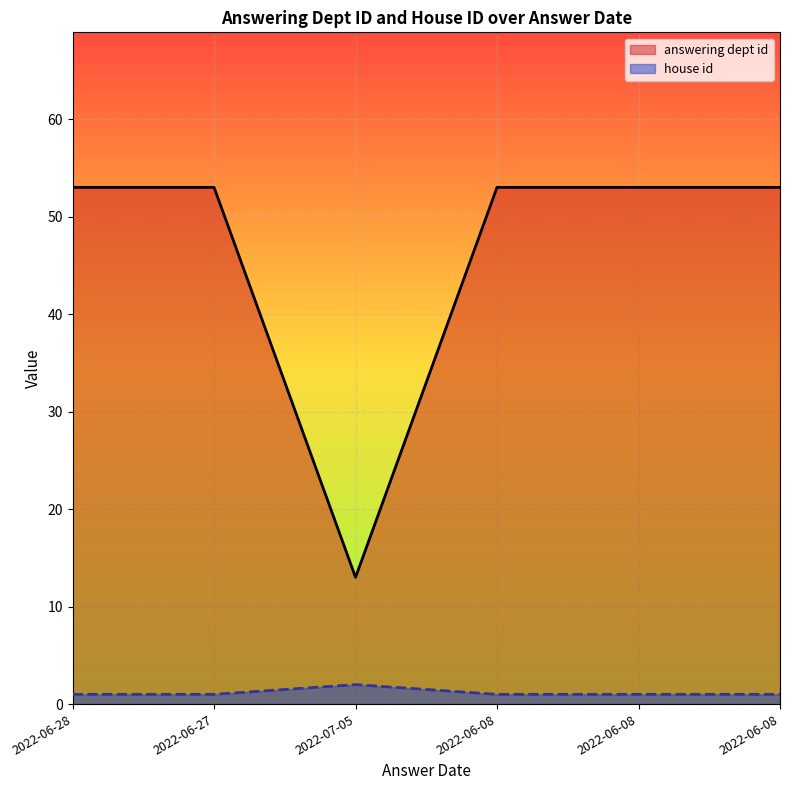

What are all the series names shown in the legend?

answering dept id, house id